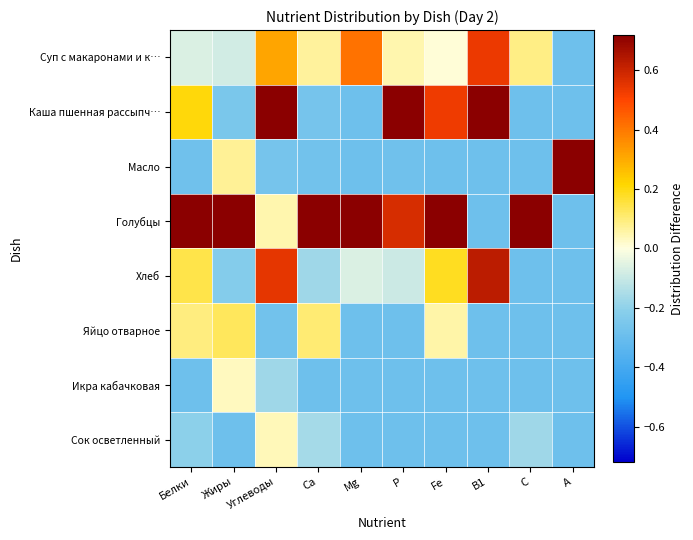

Reading left to right, extract all data points from this chart.

Суп с макаронами и к…: Белки=-0.1	Жиры=-0.1	Углеводы=0.3	Ca=0.1	Mg=0.4	P=0.0	Fe=0.0	B1=0.5	C=0.1	A=-0.3
Каша пшенная рассыпч…: Белки=0.2	Жиры=-0.2	Углеводы=0.7	Ca=-0.3	Mg=-0.3	P=0.7	Fe=0.5	B1=0.7	C=-0.3	A=-0.3
Масло: Белки=-0.3	Жиры=0.1	Углеводы=-0.3	Ca=-0.3	Mg=-0.3	P=-0.3	Fe=-0.3	B1=-0.3	C=-0.3	A=0.7
Голубцы: Белки=0.7	Жиры=0.7	Углеводы=0.0	Ca=0.7	Mg=0.7	P=0.6	Fe=0.7	B1=-0.3	C=0.7	A=-0.3
Хлеб: Белки=0.1	Жиры=-0.2	Углеводы=0.5	Ca=-0.2	Mg=-0.1	P=-0.1	Fe=0.2	B1=0.6	C=-0.3	A=-0.3
Яйцо отварное: Белки=0.1	Жиры=0.1	Углеводы=-0.3	Ca=0.1	Mg=-0.3	P=-0.3	Fe=0.1	B1=-0.3	C=-0.3	A=-0.3
Икра кабачковая: Белки=-0.3	Жиры=0.0	Углеводы=-0.2	Ca=-0.3	Mg=-0.3	P=-0.3	Fe=-0.3	B1=-0.3	C=-0.3	A=-0.3
Сок осветленный: Белки=-0.2	Жиры=-0.3	Углеводы=0.0	Ca=-0.2	Mg=-0.3	P=-0.3	Fe=-0.3	B1=-0.3	C=-0.2	A=-0.3